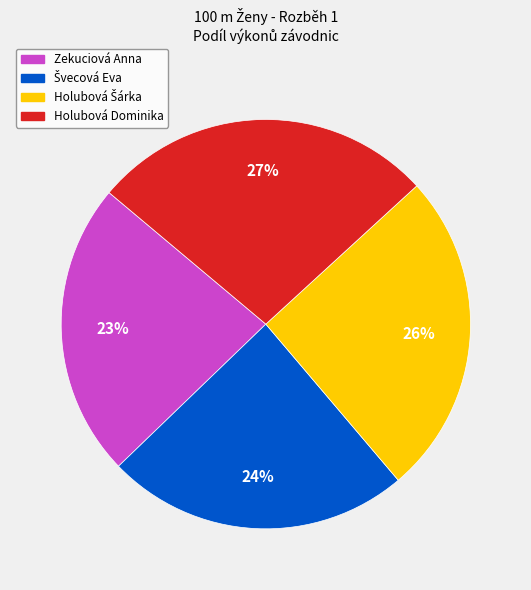

To the nearest percent, what is the average slice percentage?

25%